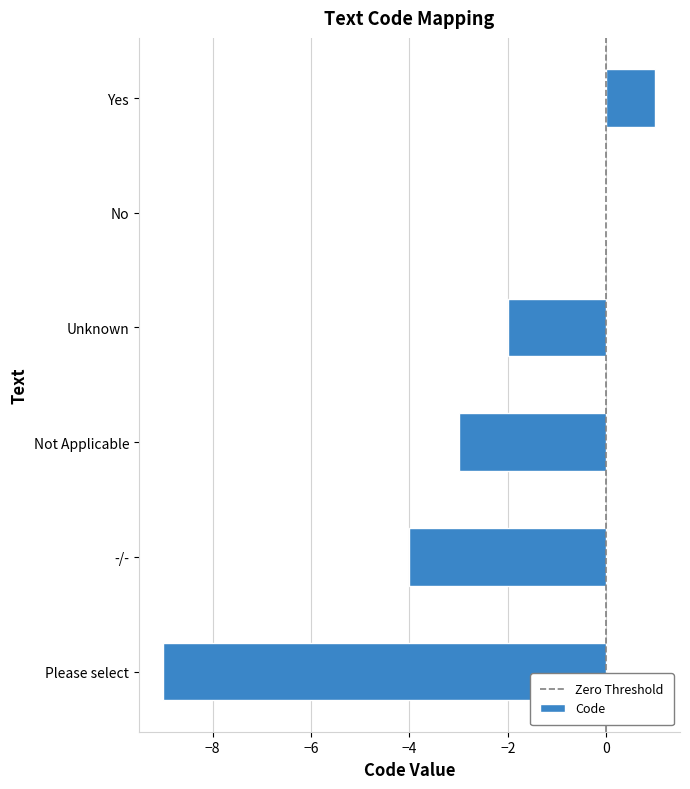

What is the difference between the values at Not Applicable and No?

3